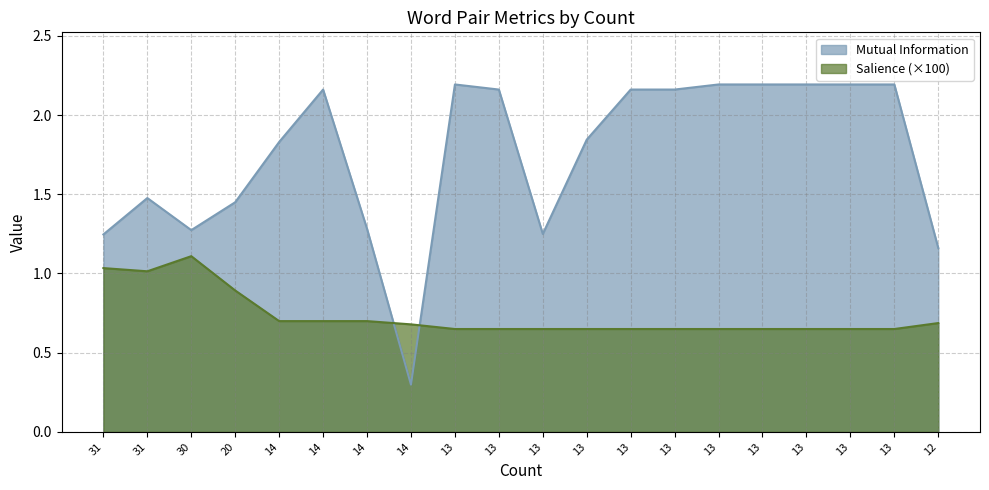

Between 13 and 13, which series saw the biggest shift?

Mutual Information